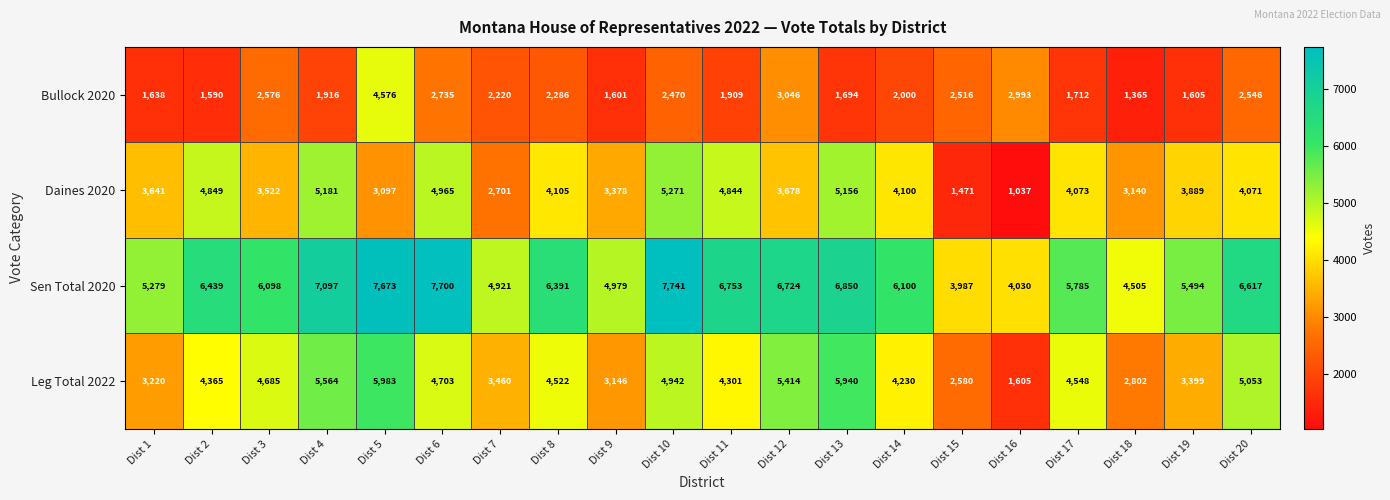

What is the difference between the highest and lowest values at Dist 5?

4576